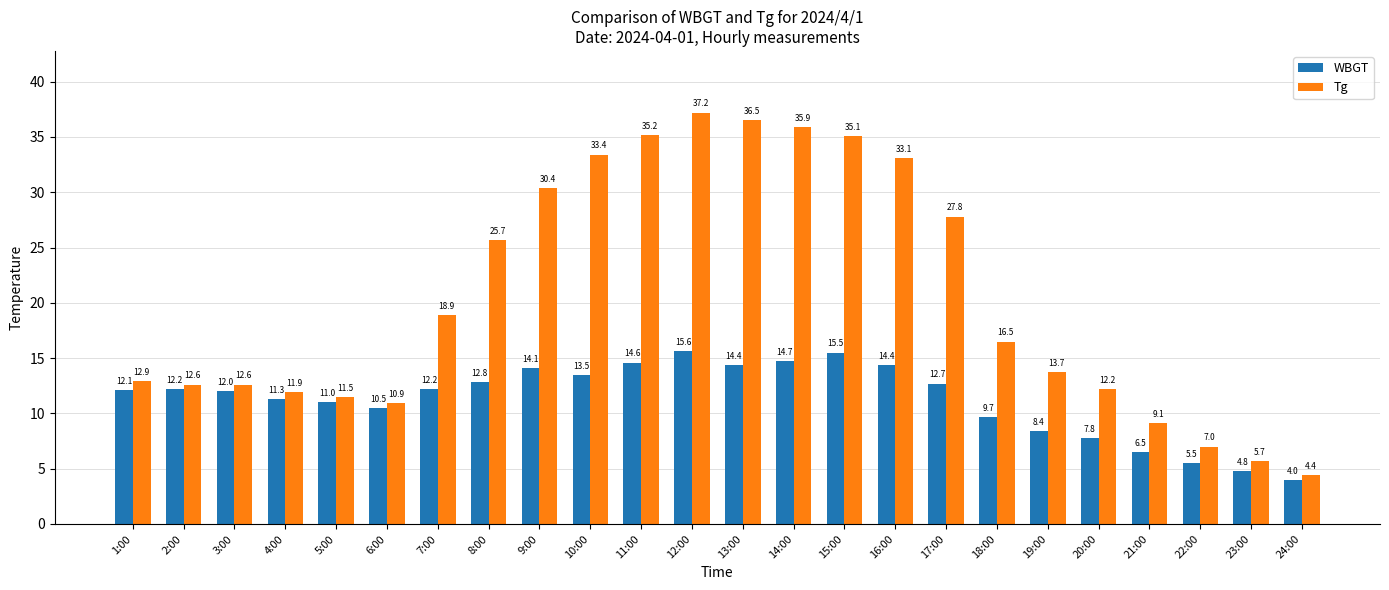

How many values in the WBGT series are below 12?

10